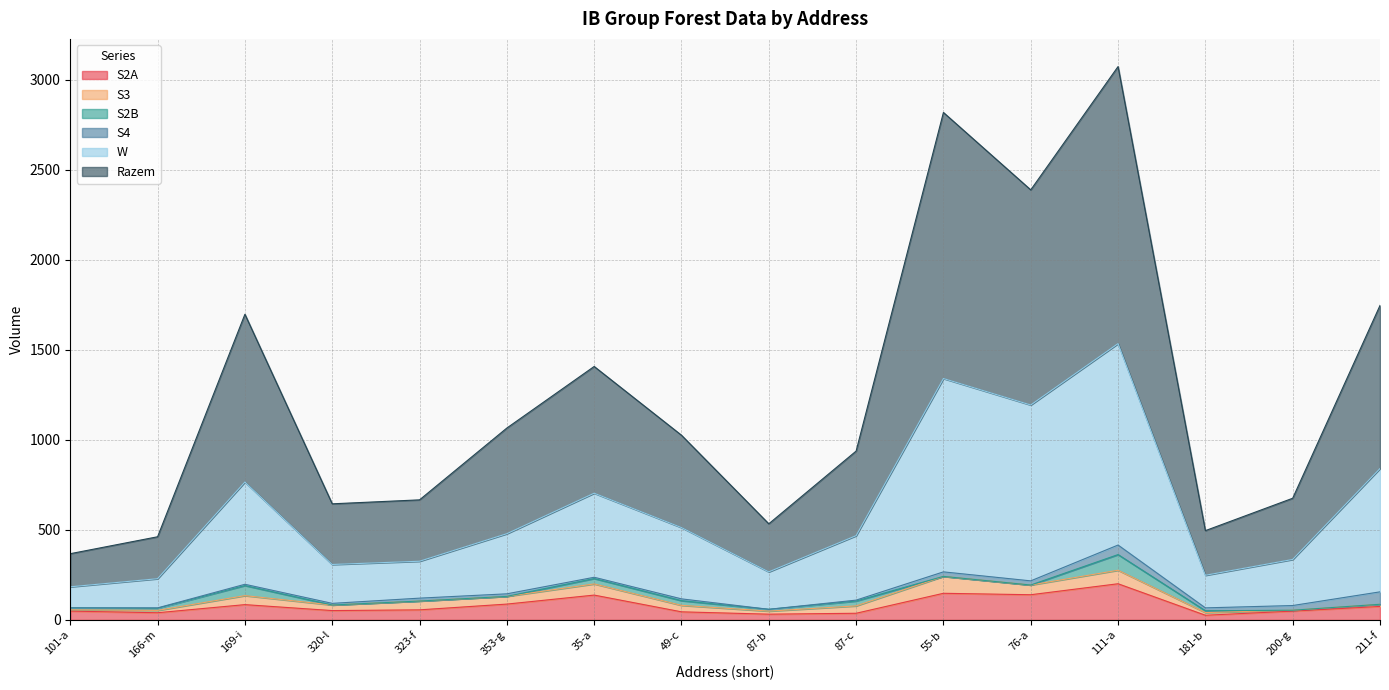

What is the difference between the second highest and second lowest values in the S2A series?

116